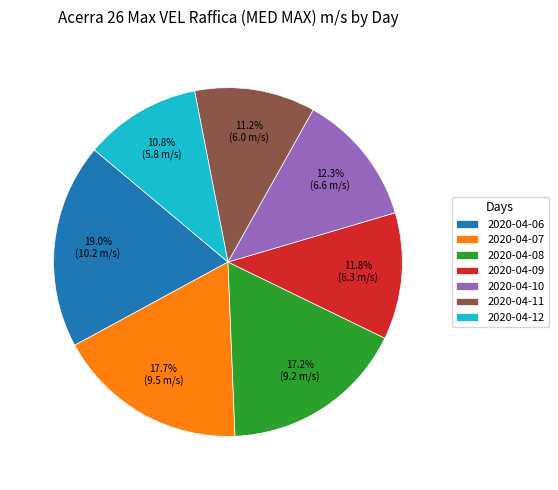

Count the number of slices in the pie.

7